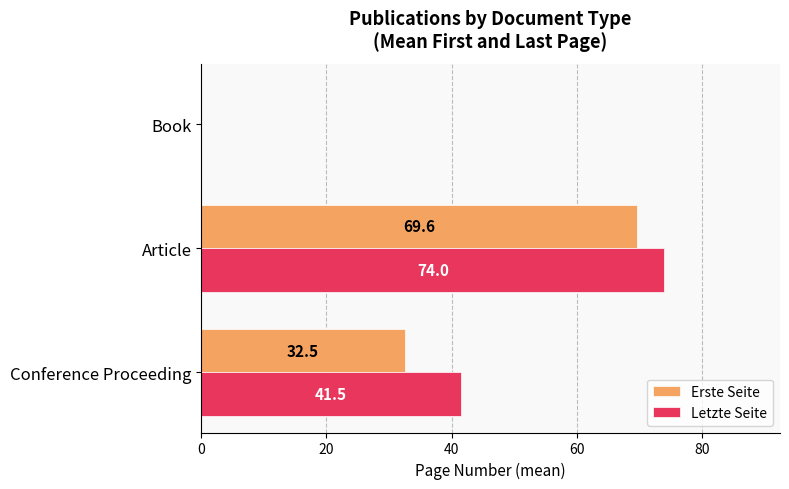

How many Letzte Seite values are between 0 and 74?

3